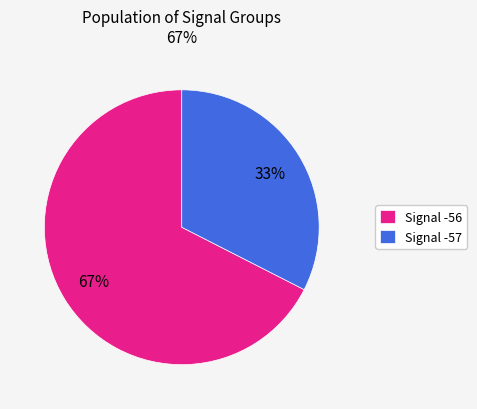

To the nearest percent, what percentage of the pie is Signal -57?

33%